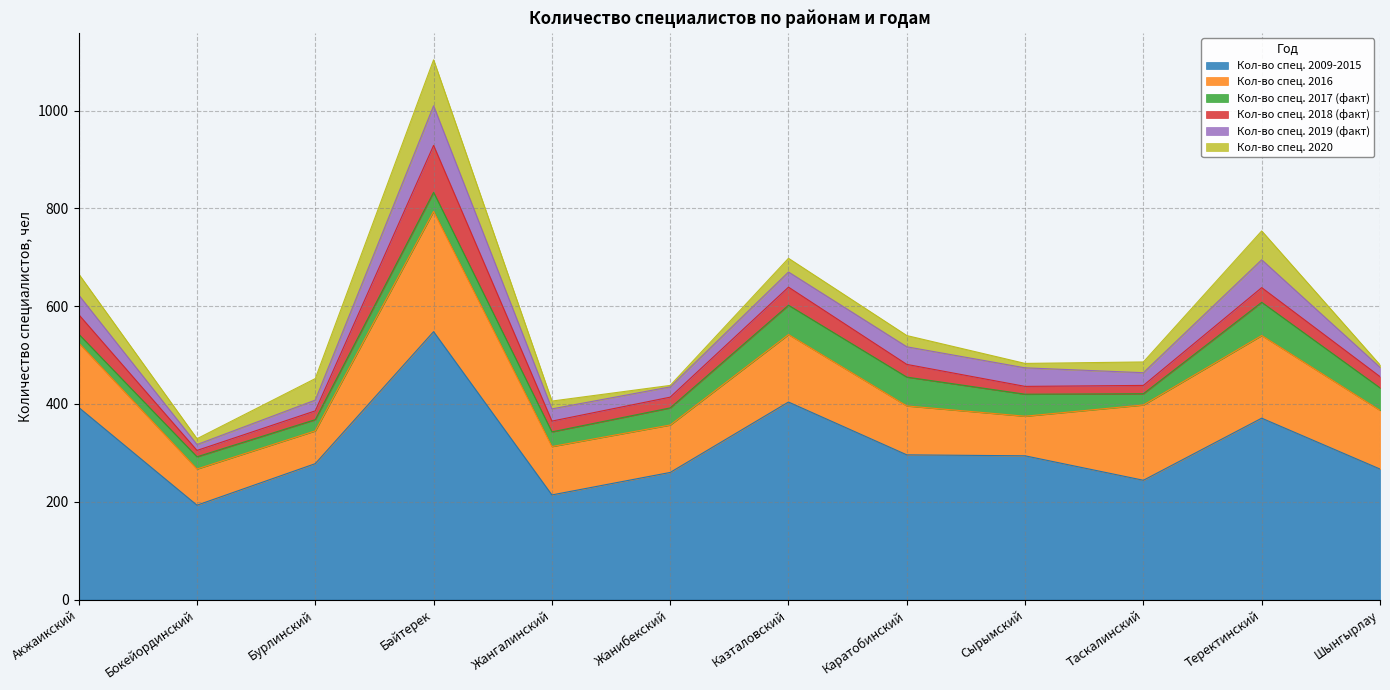

What is the highest value of the Кол-во спец. 2016 series?

246